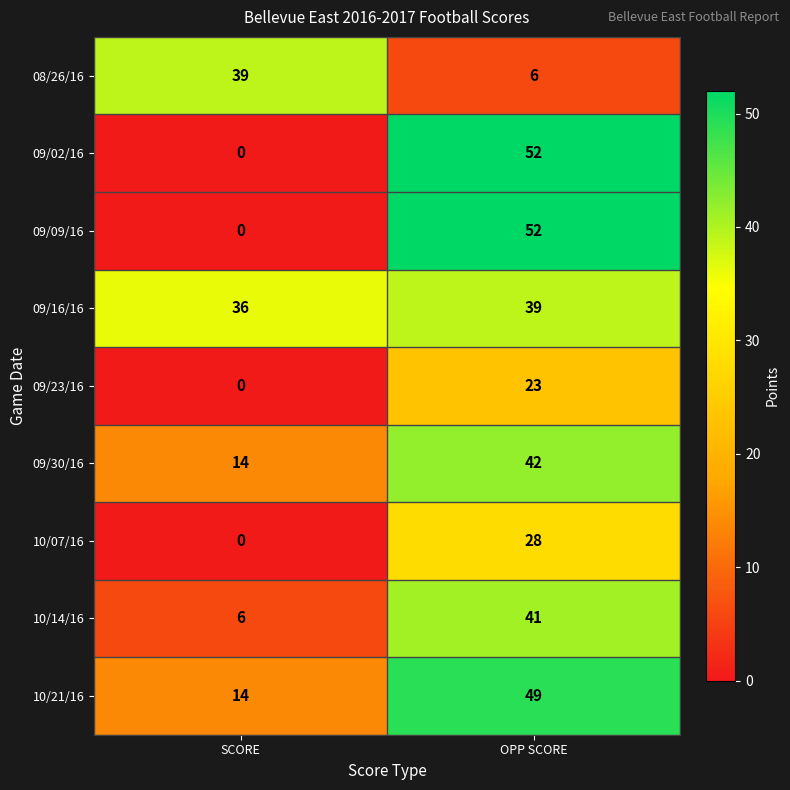

What is the spread (max minus min) of values at SCORE?

39